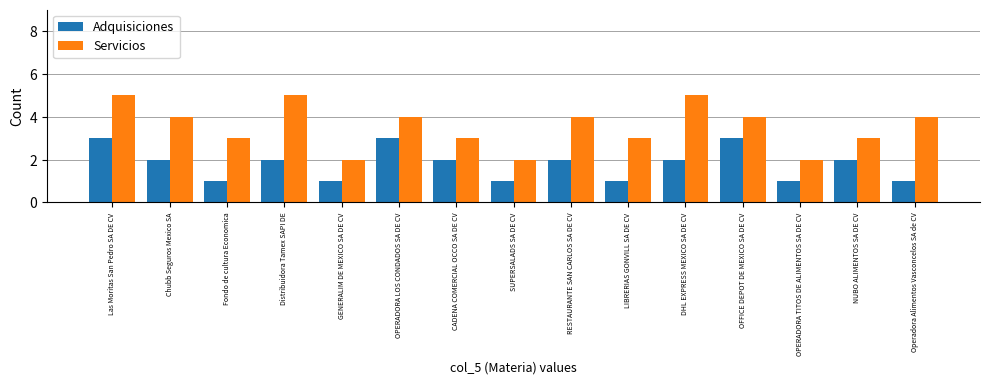

The Adquisiciones series shows 2 at DHL EXPRESS MEXICO SA DE CV. True or false?

True